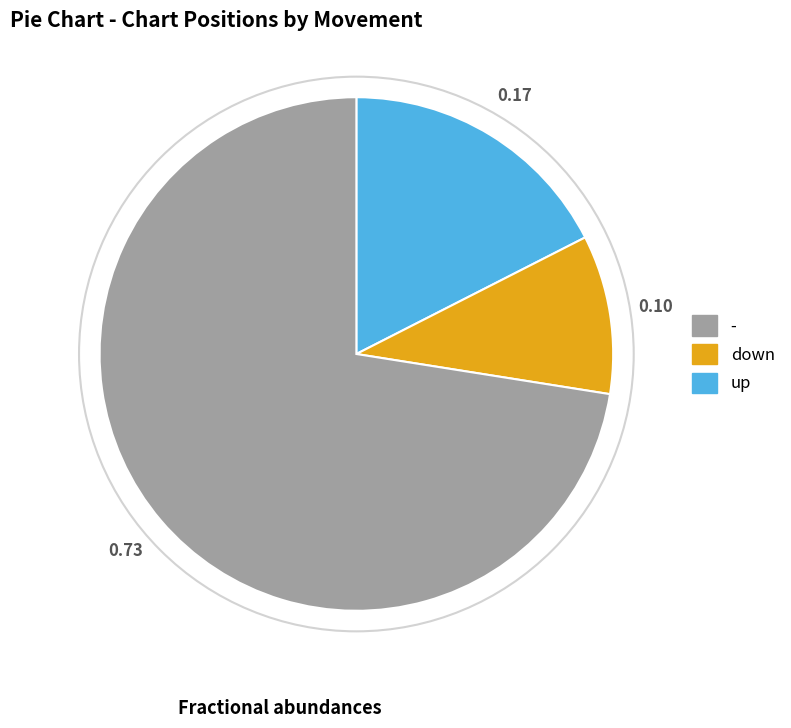

Is there any slice that represents more than half of the pie?

Yes